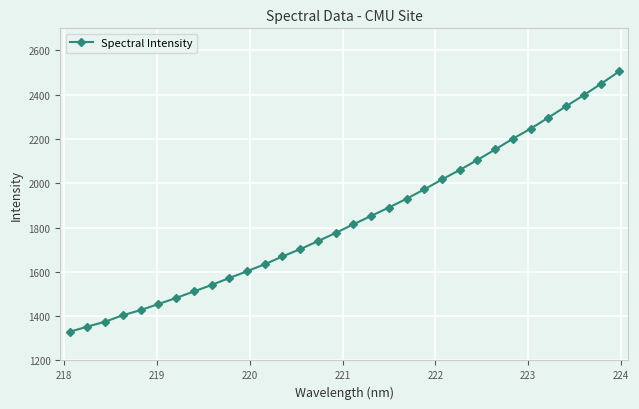

Count the number of values greater than 1814.

16